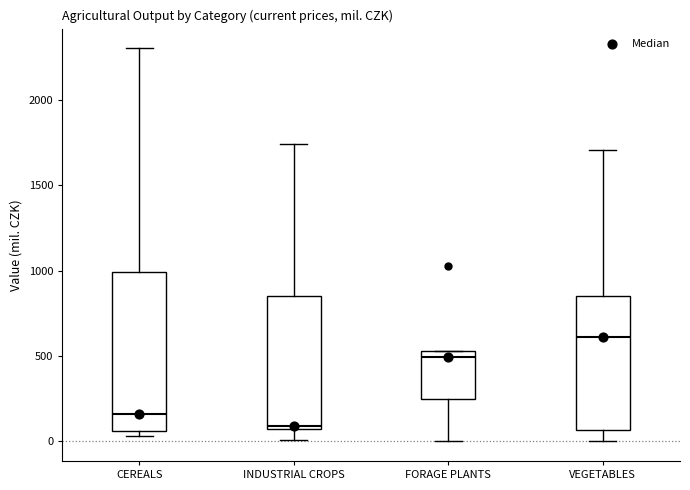

Reading left to right, transcribe this box plot: for each box, give where its median line is, the range the box spans, and where its two whiskers end, as read against the y-axis. The values are not printed on the chart, so give them approximately, as read against the axis.

CEREALS: median 150, box 50 to 1000, whiskers 50 (just below the box's lower edge) to 2300
INDUSTRIAL CROPS: median 100, box 50 to 850, whiskers 0 to 1750
FORAGE PLANTS: median 500, box 250 to 550, whiskers 0 to 550
VEGETABLES: median 600, box 50 to 850, whiskers 0 to 1700